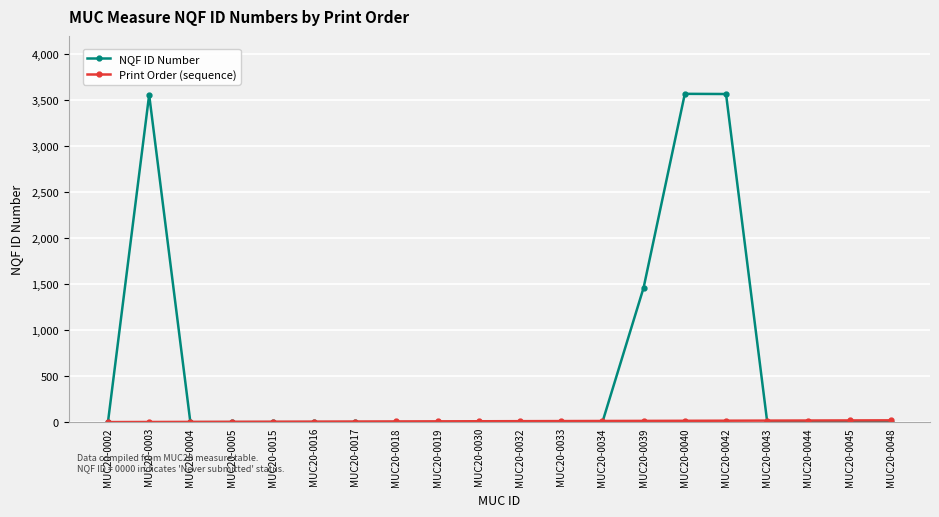

What is the maximum value for NQF ID Number?

3570